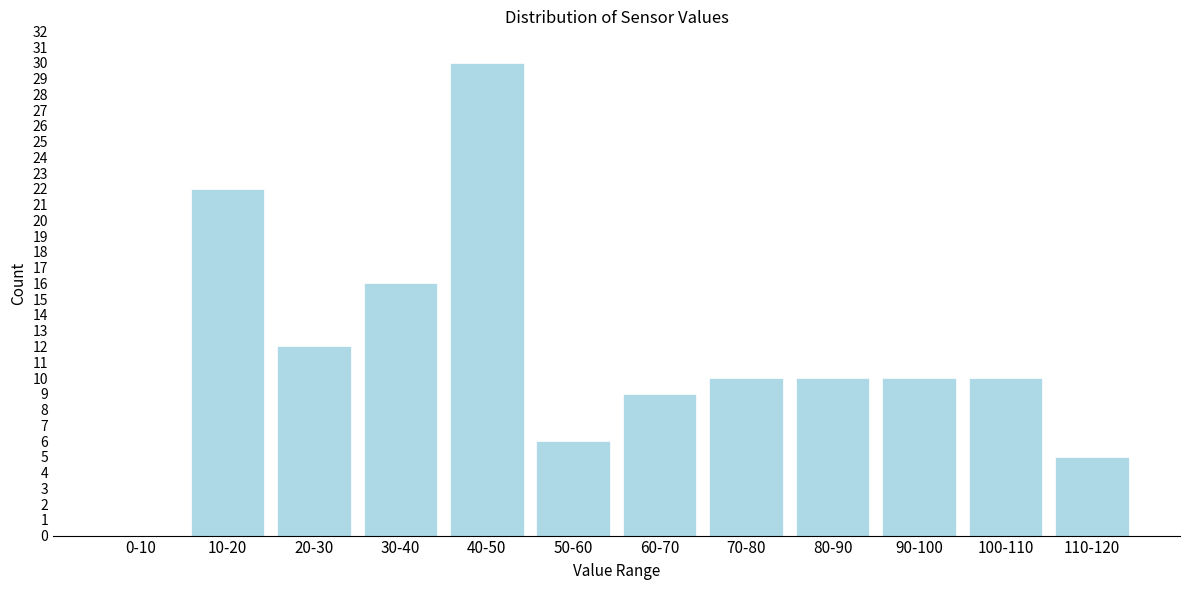

Reading left to right, transcribe all the data shown in this chart.

0-10=0	10-20=22	20-30=12	30-40=16	40-50=30	50-60=6	60-70=9	70-80=10	80-90=10	90-100=10	100-110=10	110-120=5